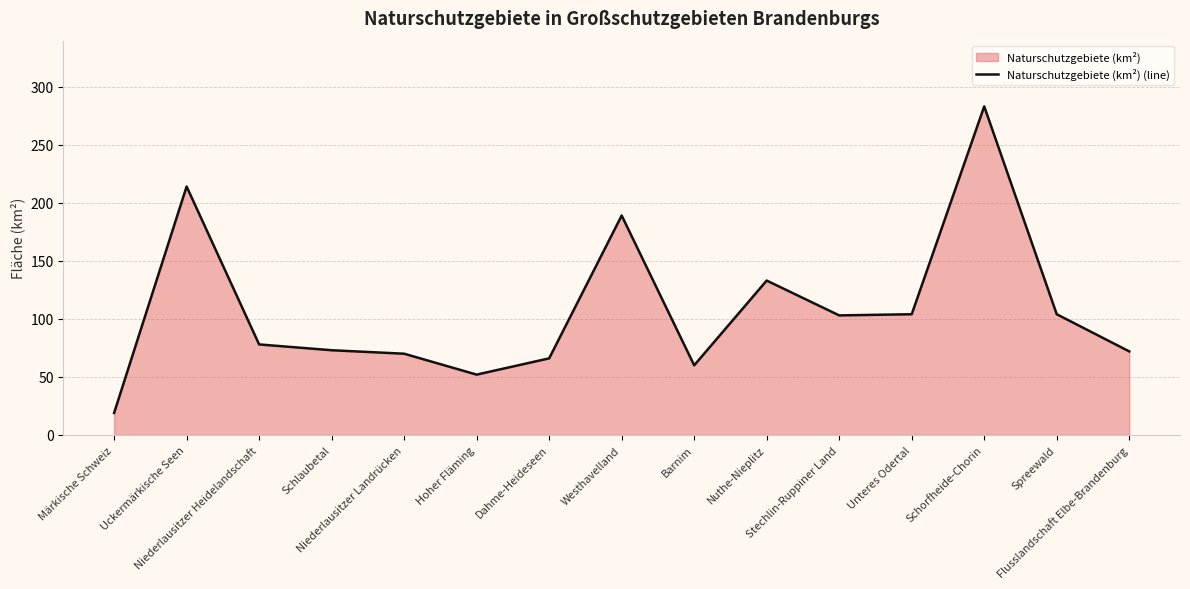

What is the ratio of the value at Stechlin-Ruppiner Land to the value at Uckermärkische Seen?

0.5